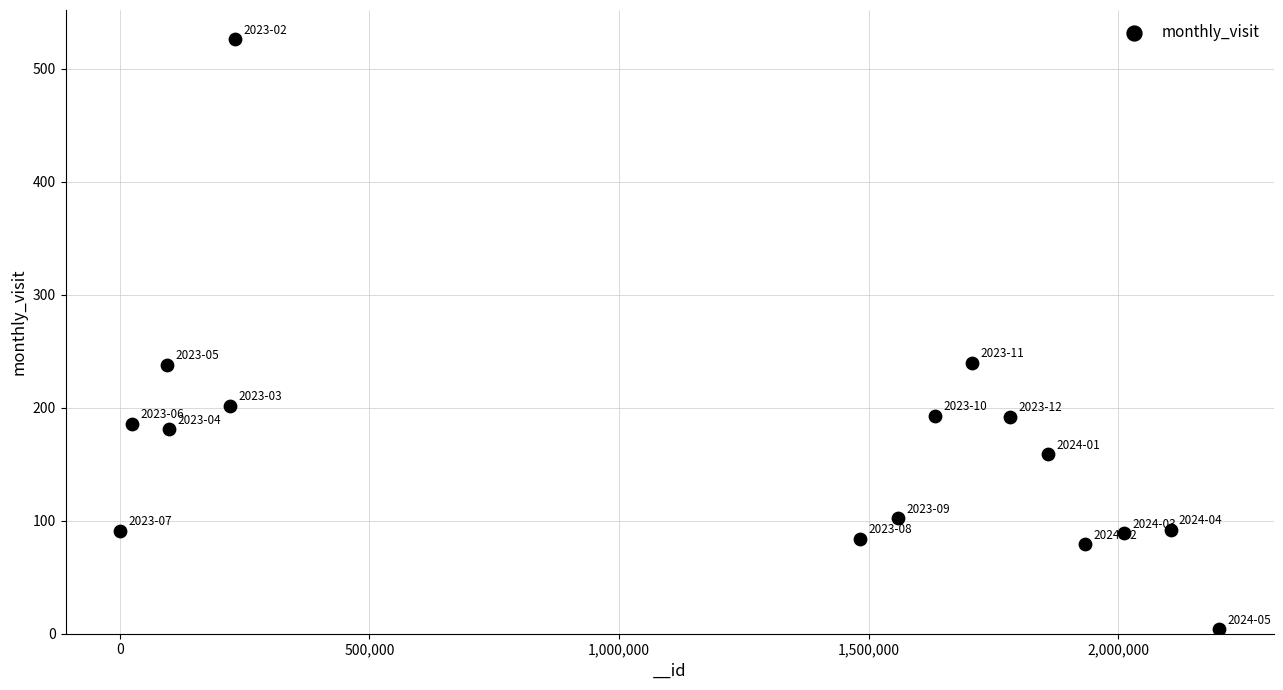

What is the range of X values (max minus min)?

2200064